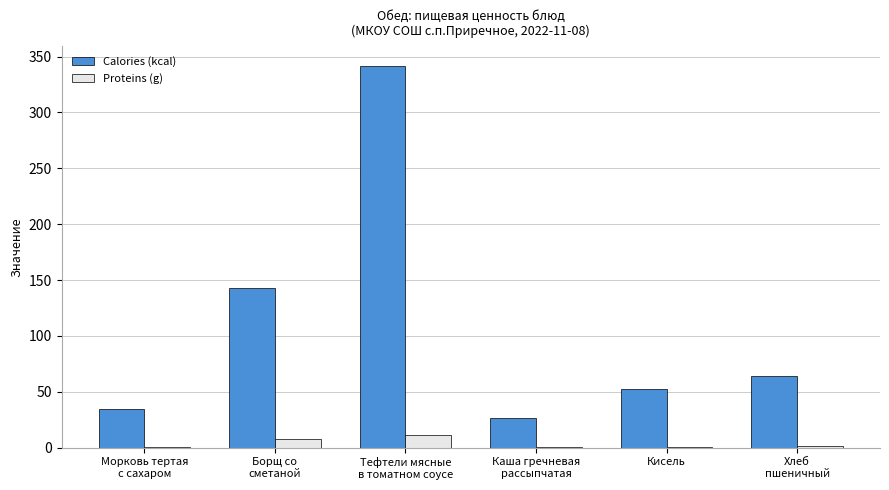

What is the sum of the Proteins (g) values at Каша гречневая
рассыпчатая and Кисель?

0.8